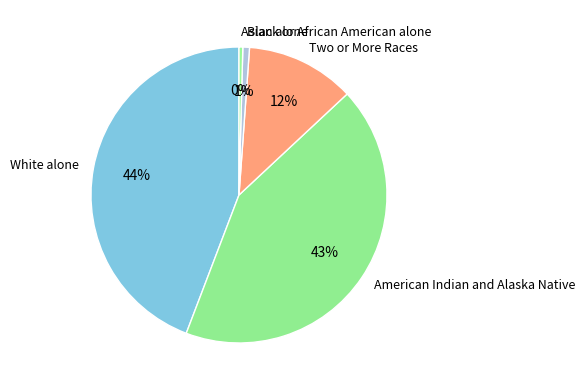

Do American Indian and Alaska Native and Black or African American alone together represent more than half of the pie?

No